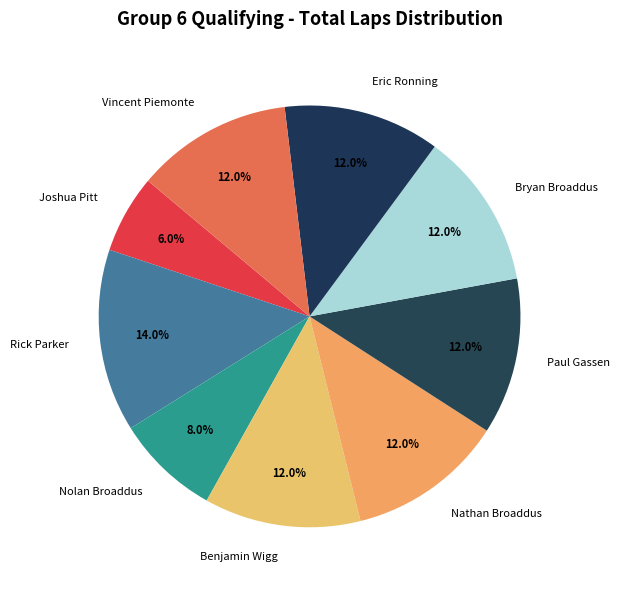

Which category has the smallest portion of the pie?

Joshua Pitt